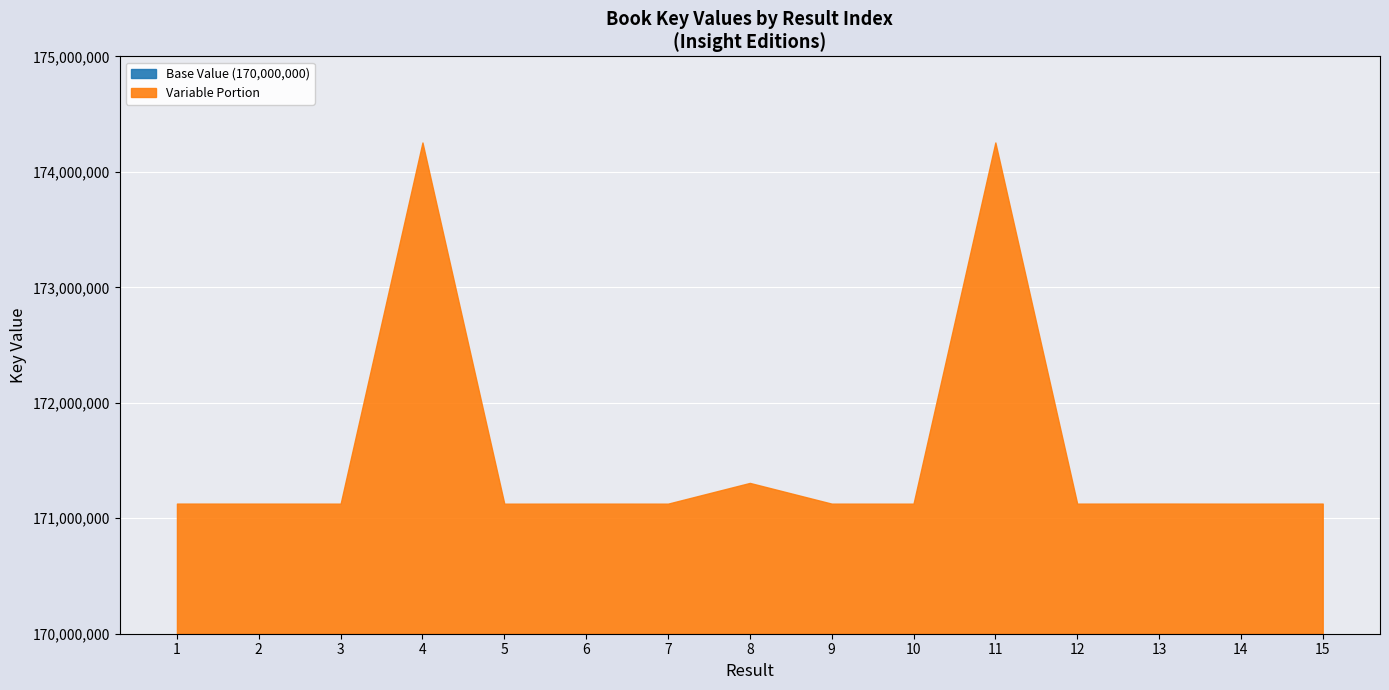

List the labels in order of value, smallest first.

5, 10, 7, 3, 14, 9, 6, 12, 2, 1, 15, 13, 8, 4, 11